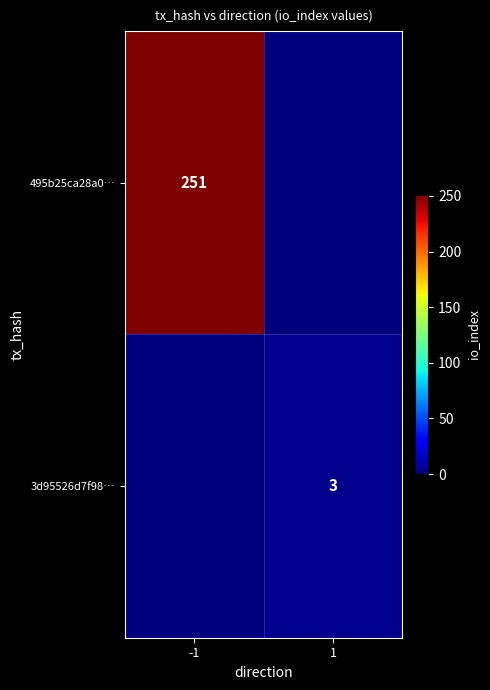

Is it true that 495b25ca28a0… equals 162 at -1?

False